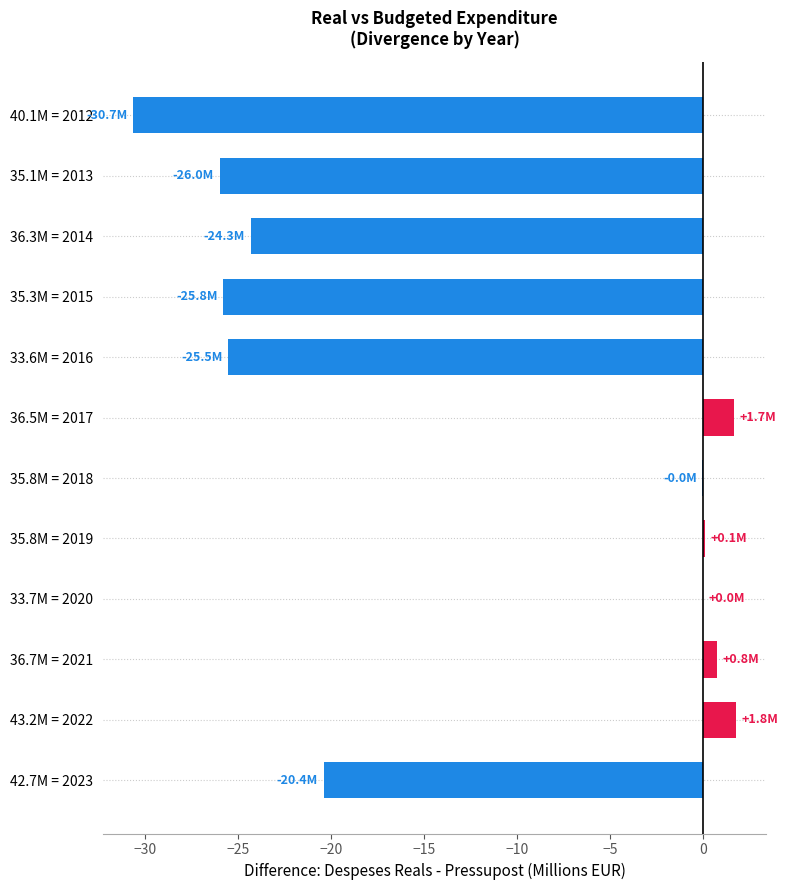

At which label is the value closest to -14?

42.7M = 2023